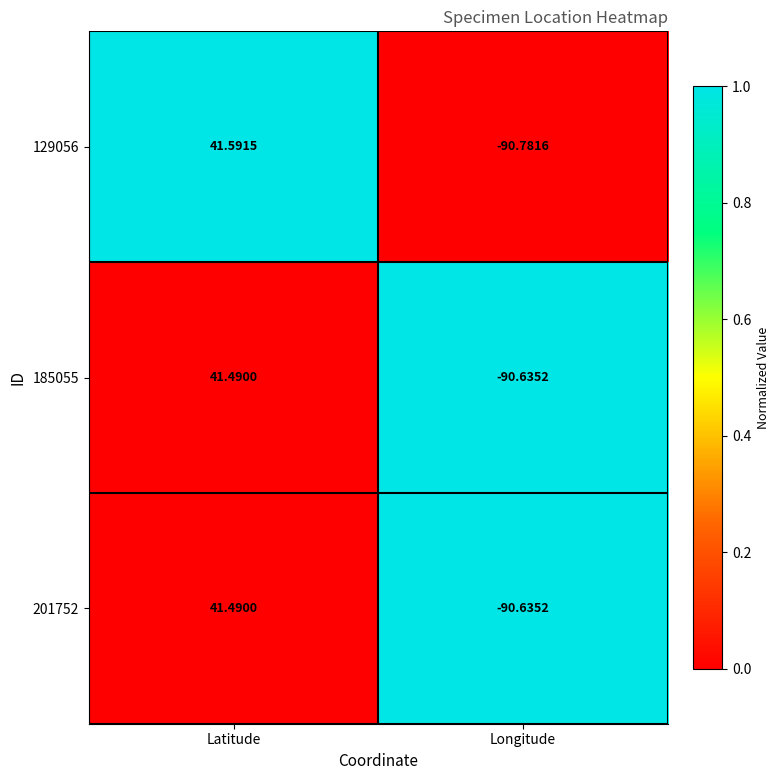

What is the total value across all series at Latitude?

124.6